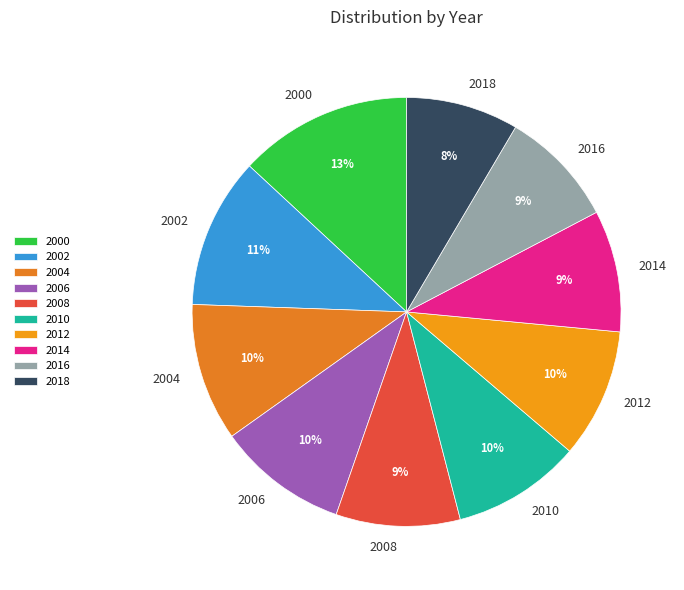

Does 2002 account for over 50% of the chart?

No